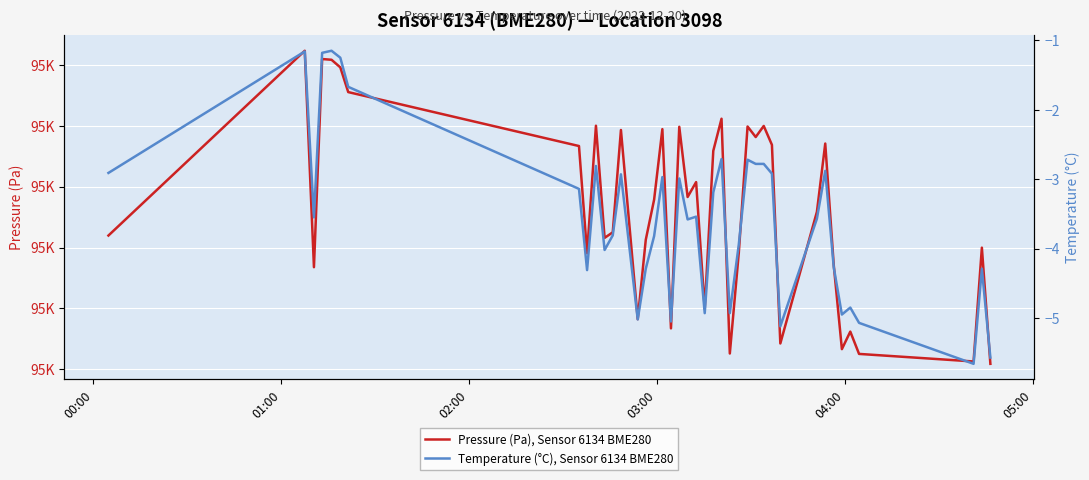

List the series in order of their peak value, highest first.

Pressure (Pa), Sensor 6134 BME280, Temperature (°C), Sensor 6134 BME280